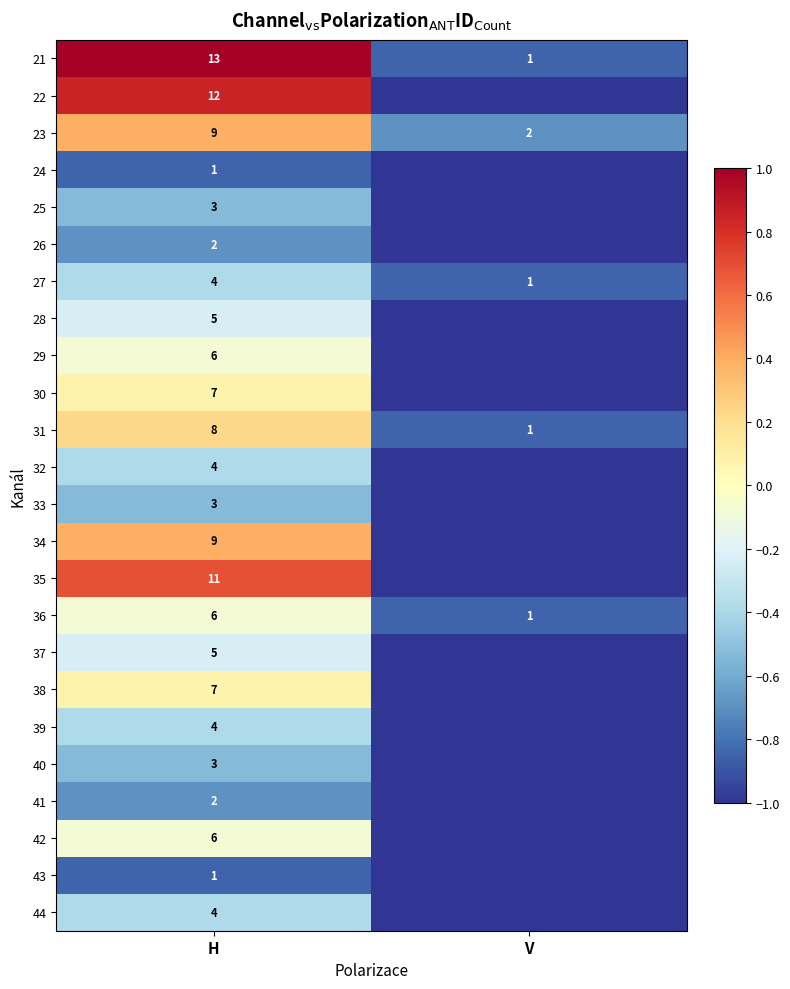

The value of 22 at H is 12. True or false?

True